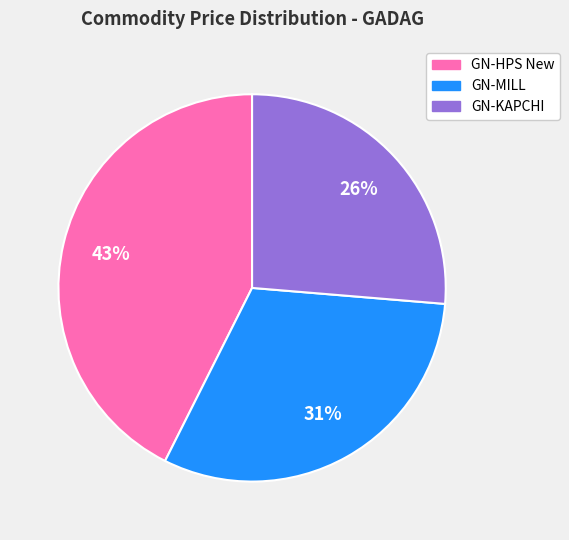

Is it true that GN-KAPCHI is 32% of the pie?

False